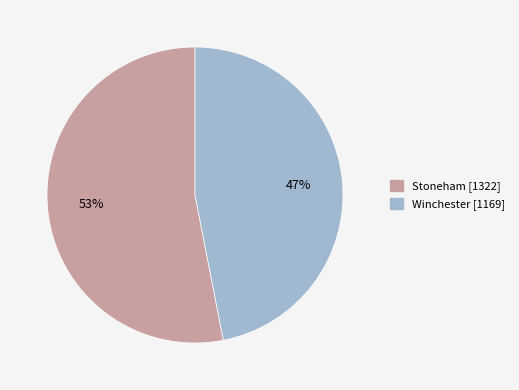

Which has a higher value, Stoneham or Winchester?

Stoneham